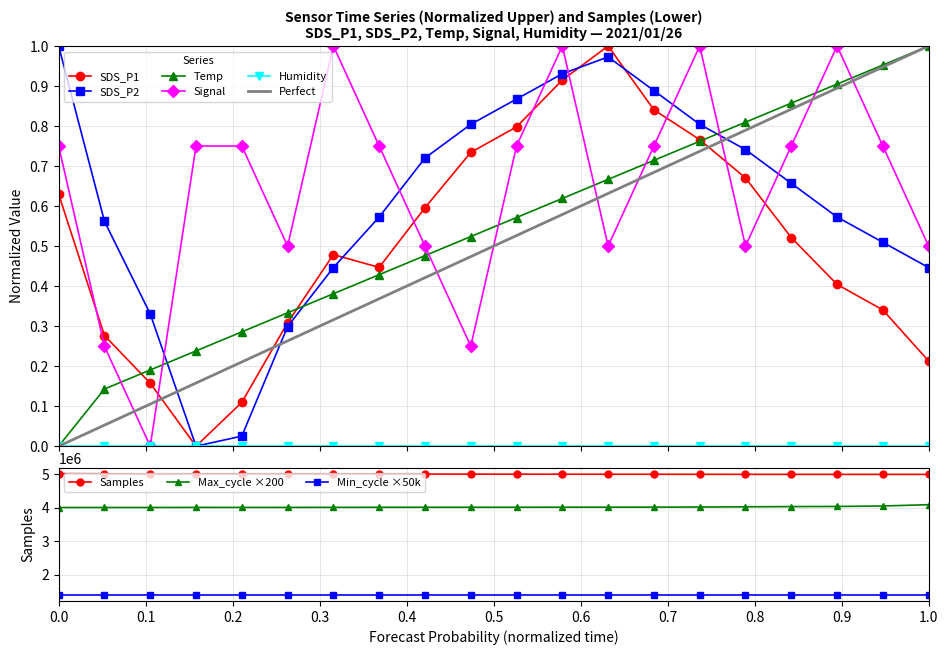

True or false: SDS_P2 has more than 0 interior local peaks.

True